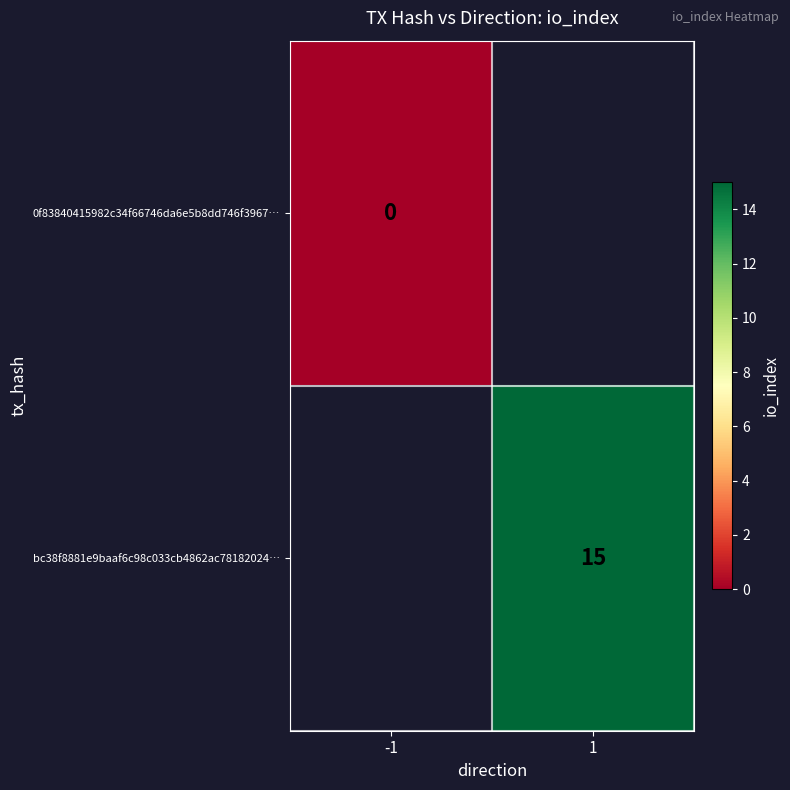

The value of bc38f8881e9baaf6c98c033cb4862ac78182024… at 1 is 15. True or false?

True